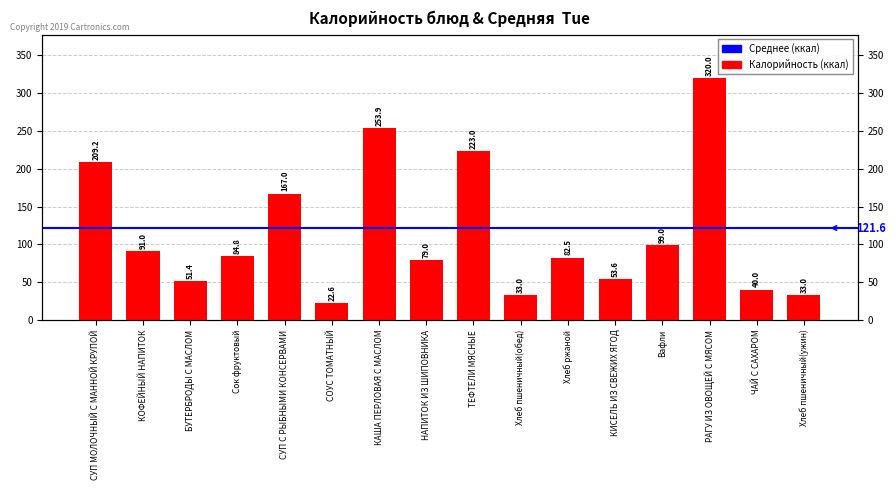

What is the ratio of the value at Хлеб ржаной to the value at КАША ПЕРЛОВАЯ С МАСЛОМ?

0.3